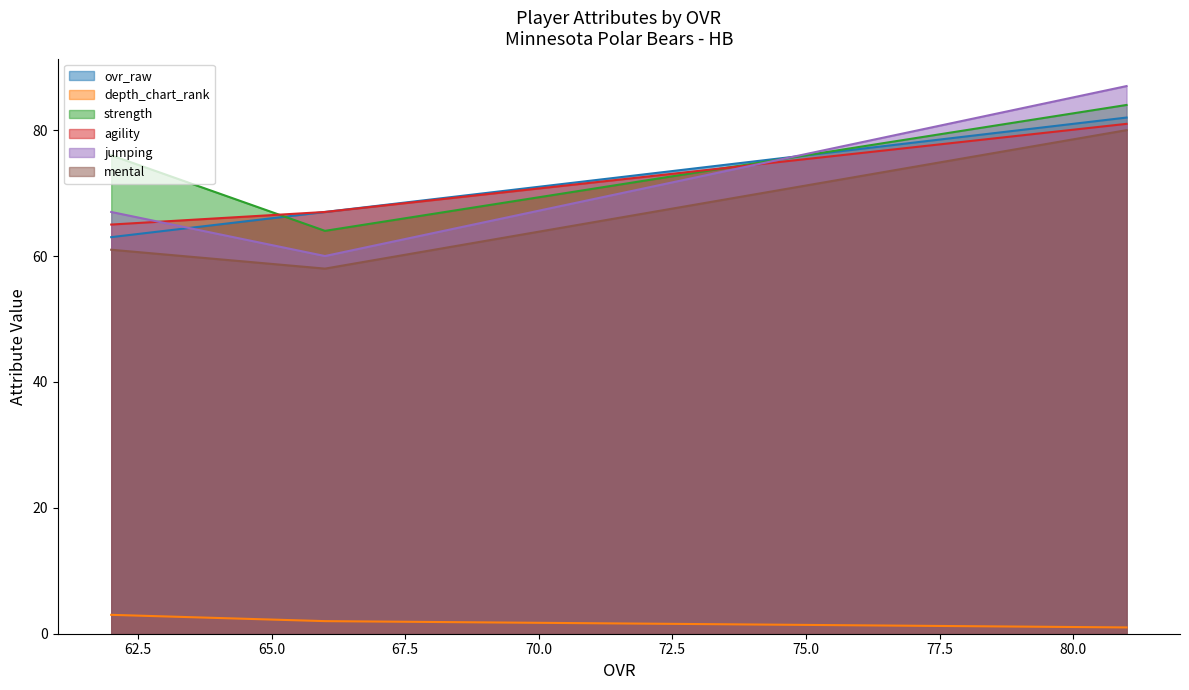

Which category has the lowest value in the mental series?

66